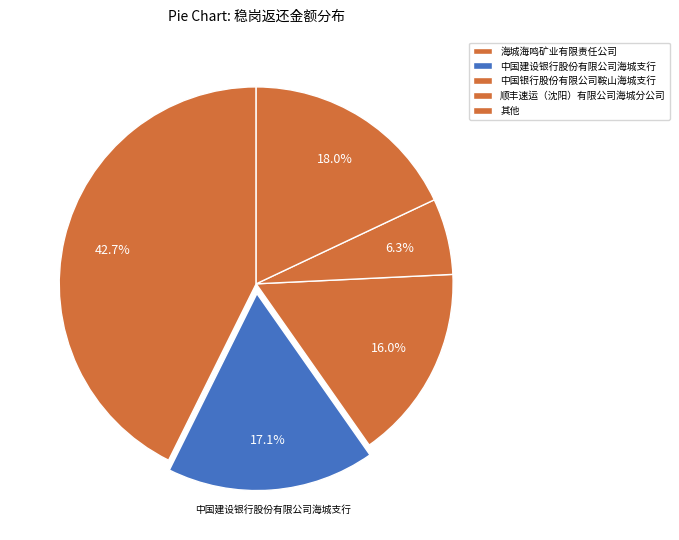

How much of the chart is everything except 海城海鸣矿业有限责任公司?

57.3%